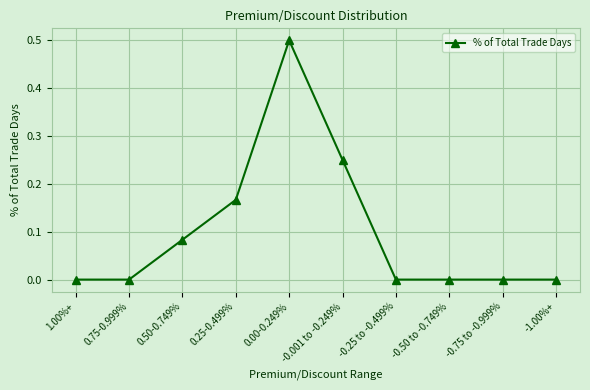

Does the chart have visible grid lines?

Yes